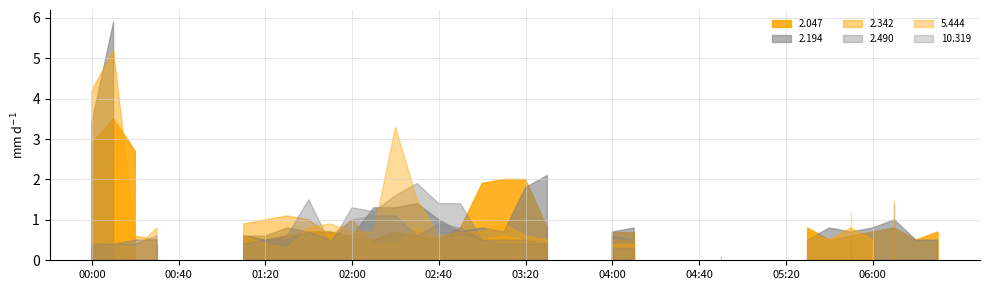

How many data points in 2.194 are less than 1?

18